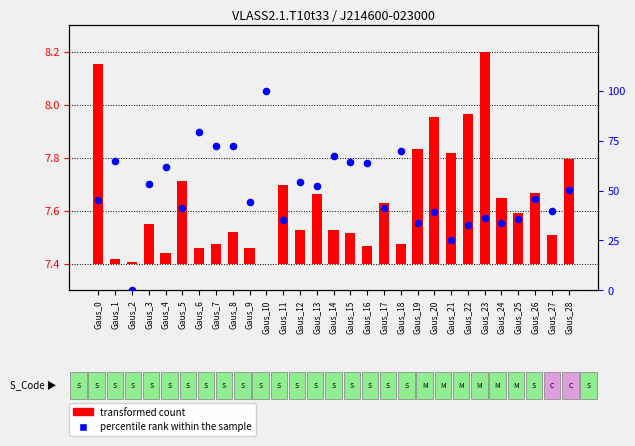

What are all the series names shown in the legend?

transformed count, percentile rank within the sample